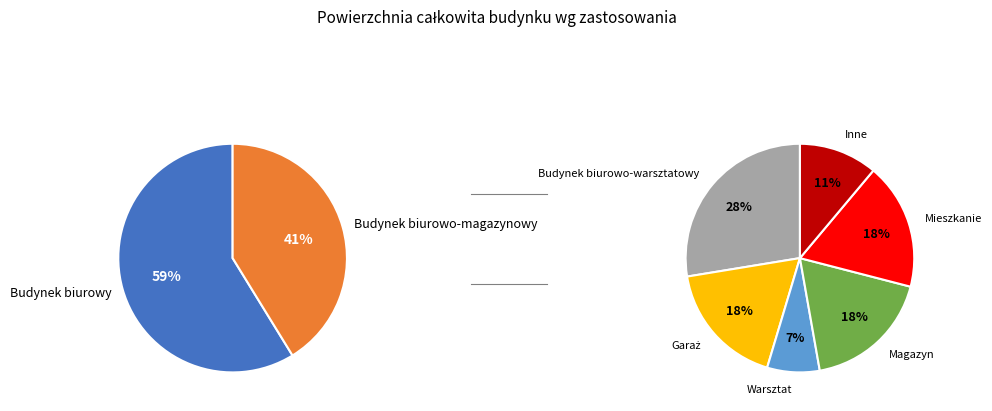

What is the smallest slice in the pie chart?

Warsztat